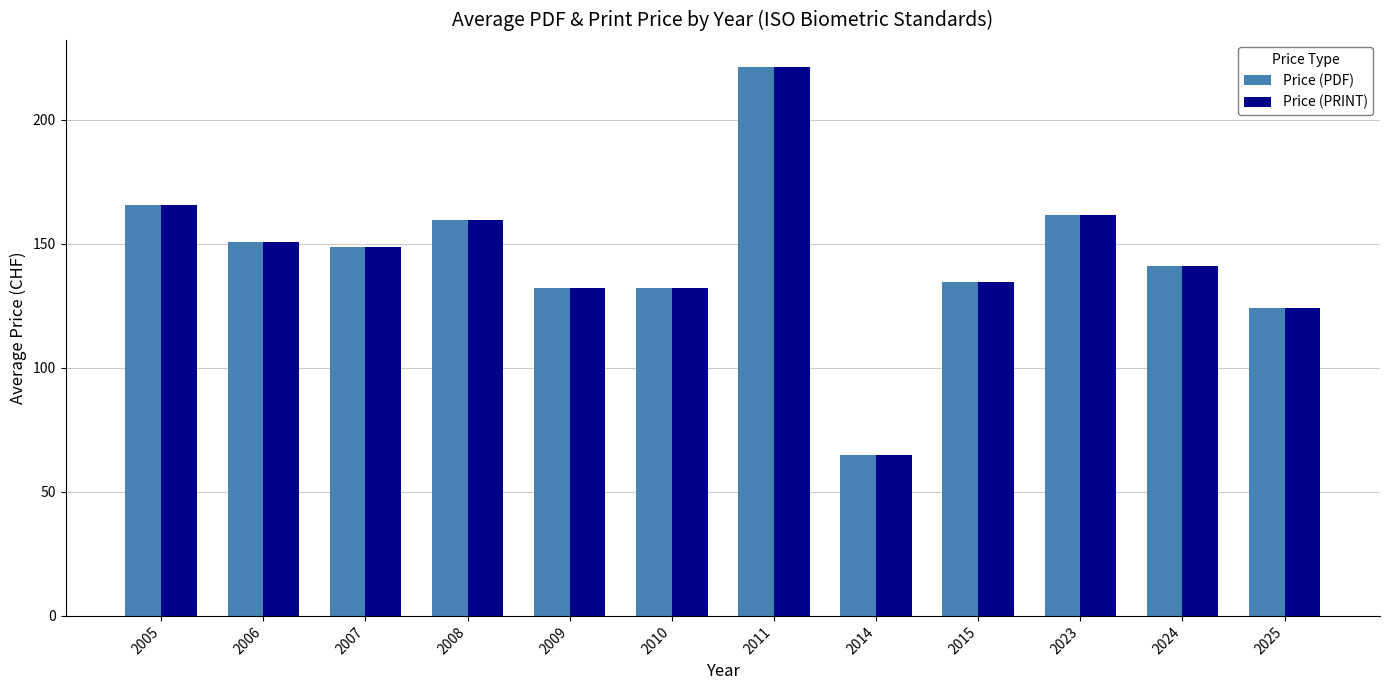

True or false: Price (PDF) has a value of 206.7 at 2007.

False